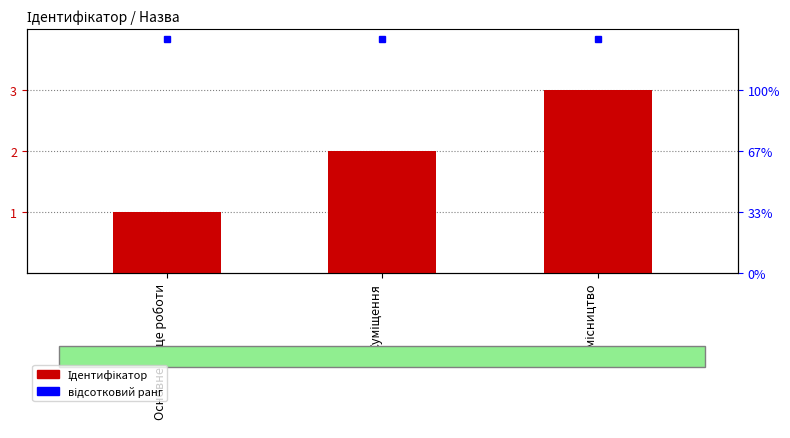

Count the number of categories in the chart.

3